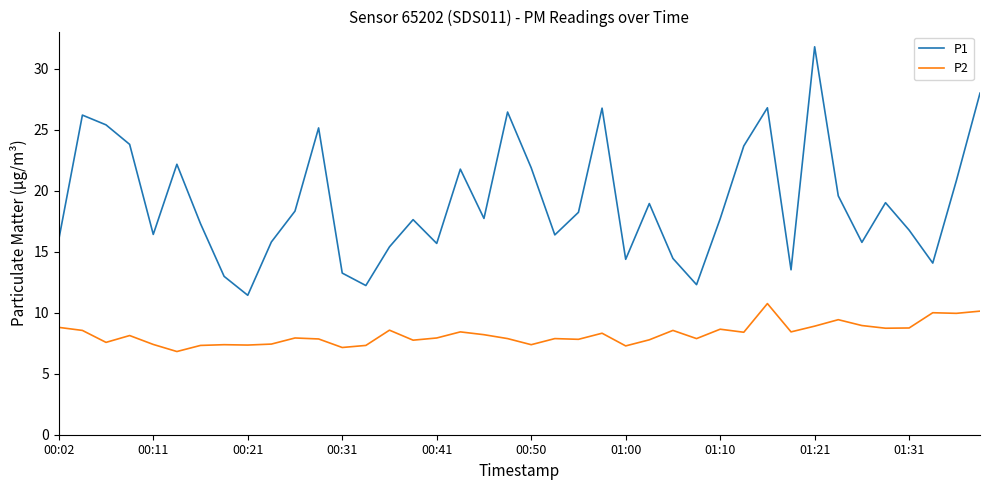

What is the difference between the maximum and minimum values in the P1 series?

20.4